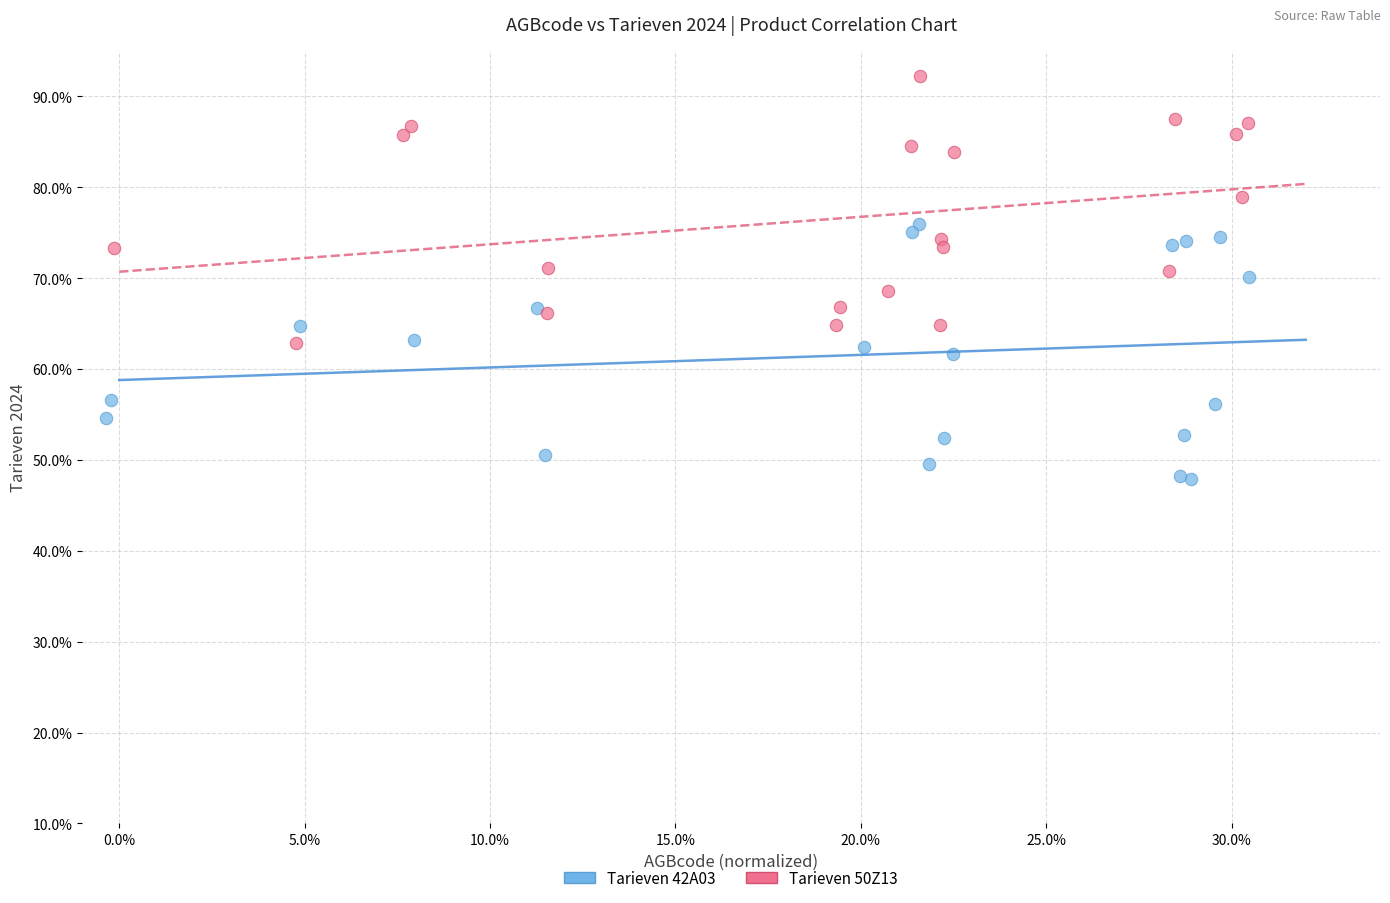

Which series contains the lowest Y value?

Tarieven 42A03